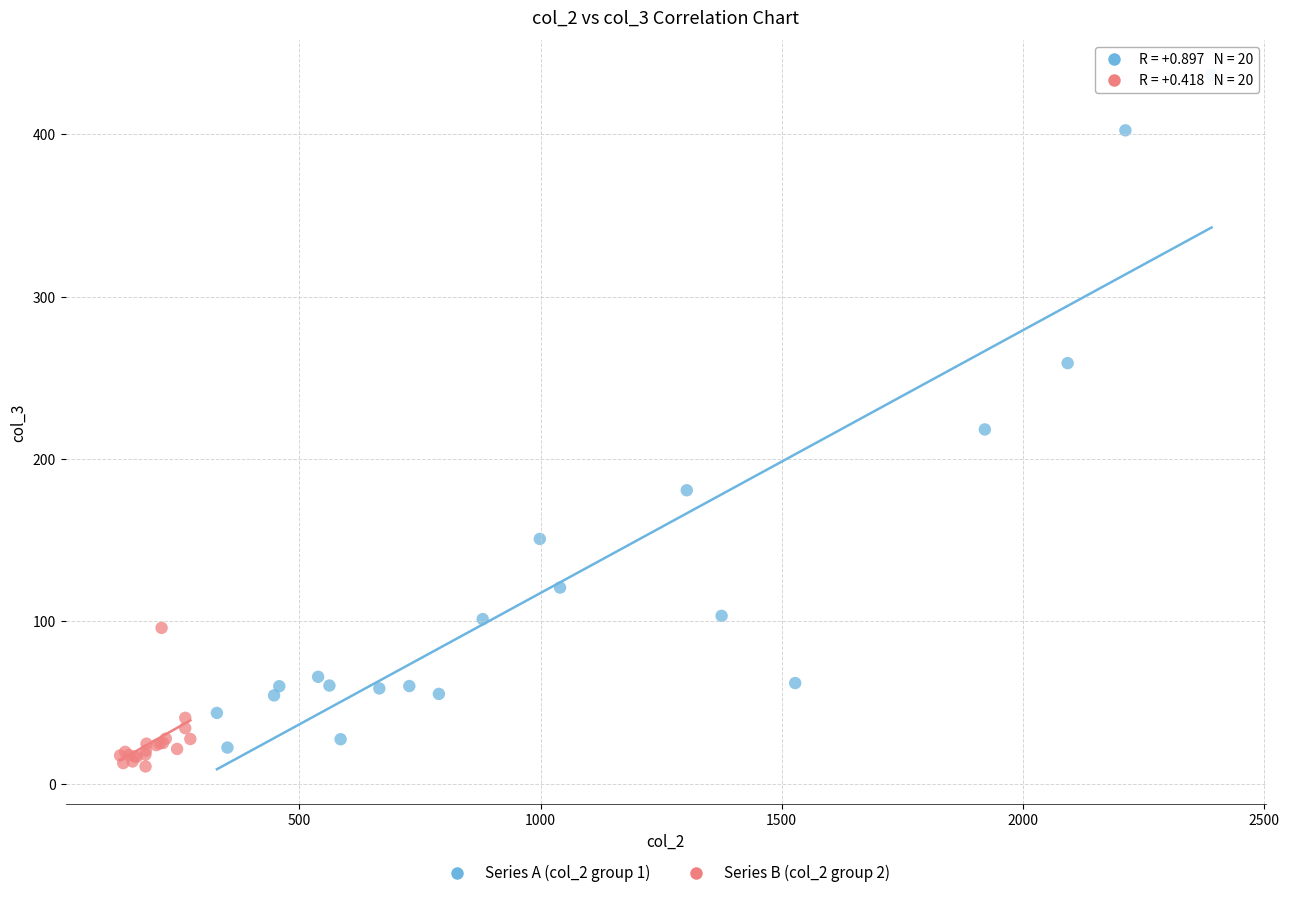

Which series contains the highest Y value?

Series A (col_2 group 1)